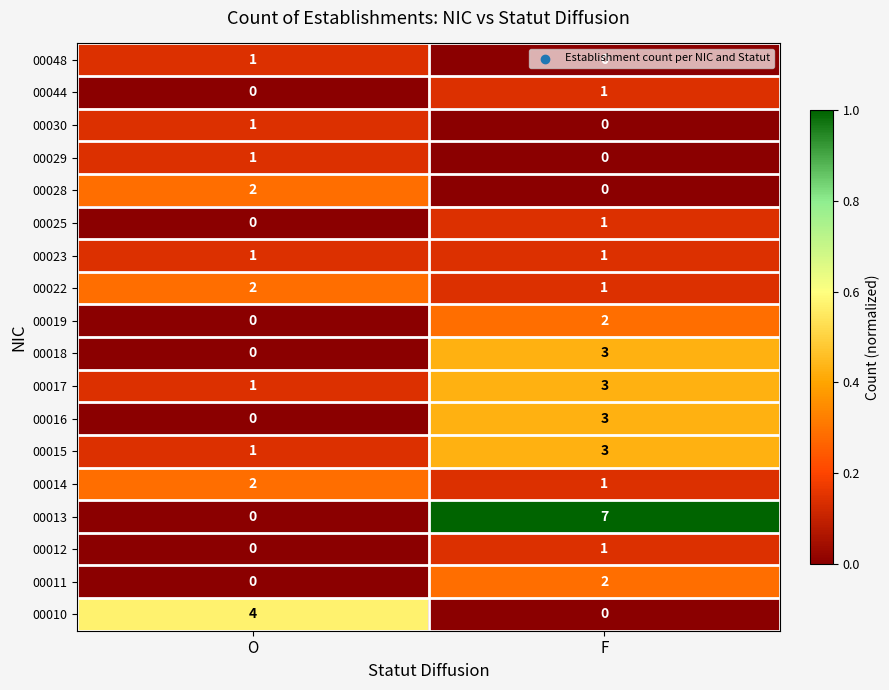

List the labels in order of 00011 value, largest first.

F, O